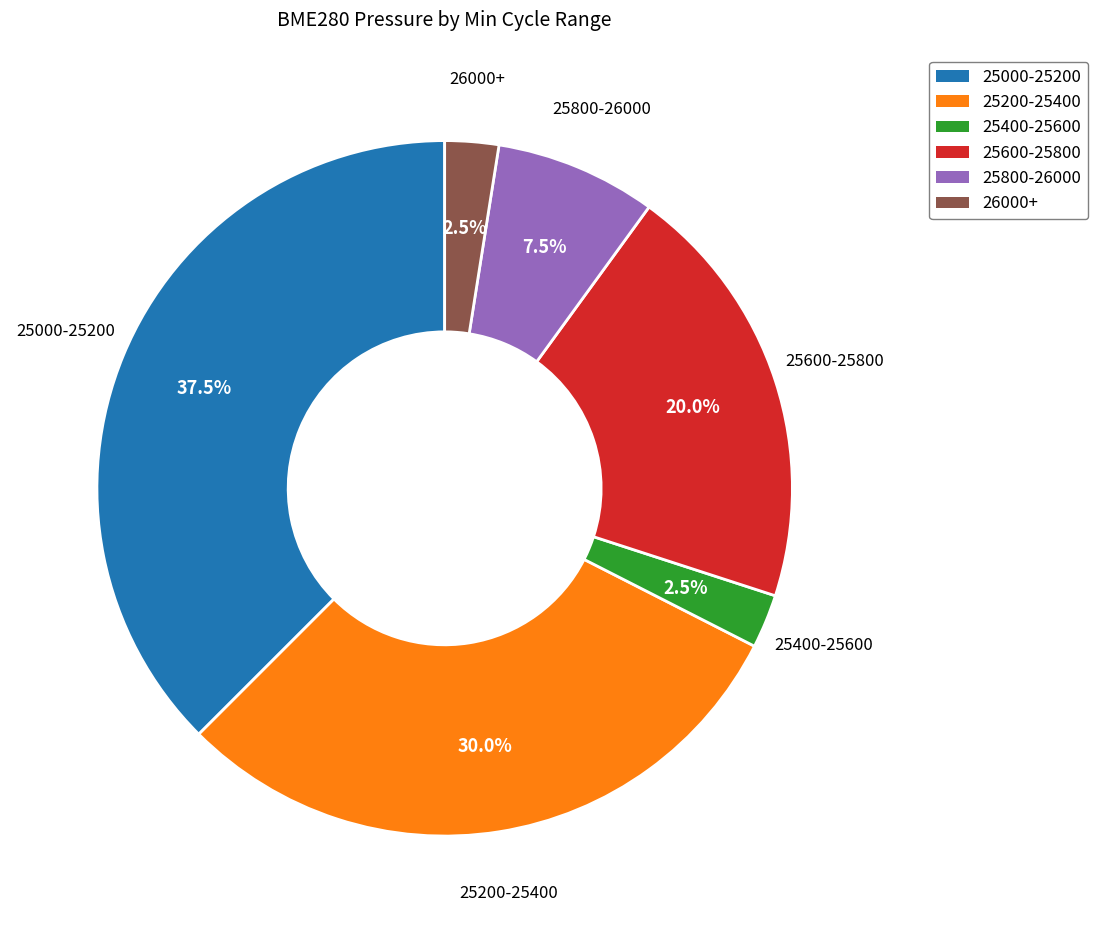

Does any single category account for the majority?

No